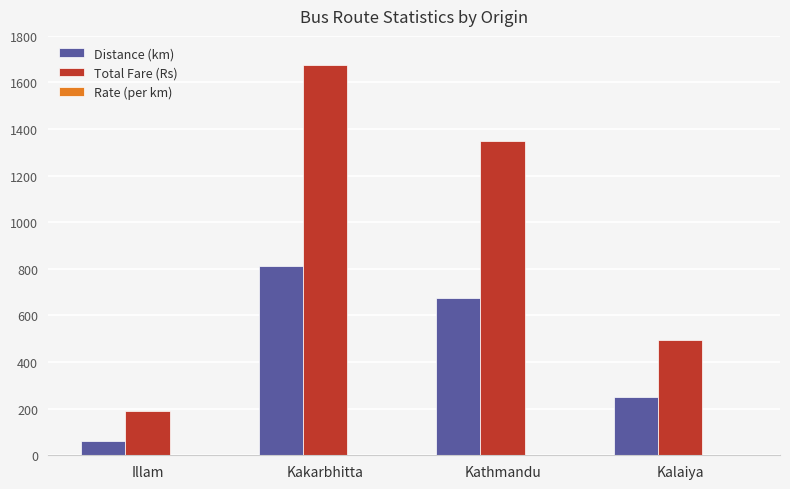

What is the greatest value displayed?

1675.0